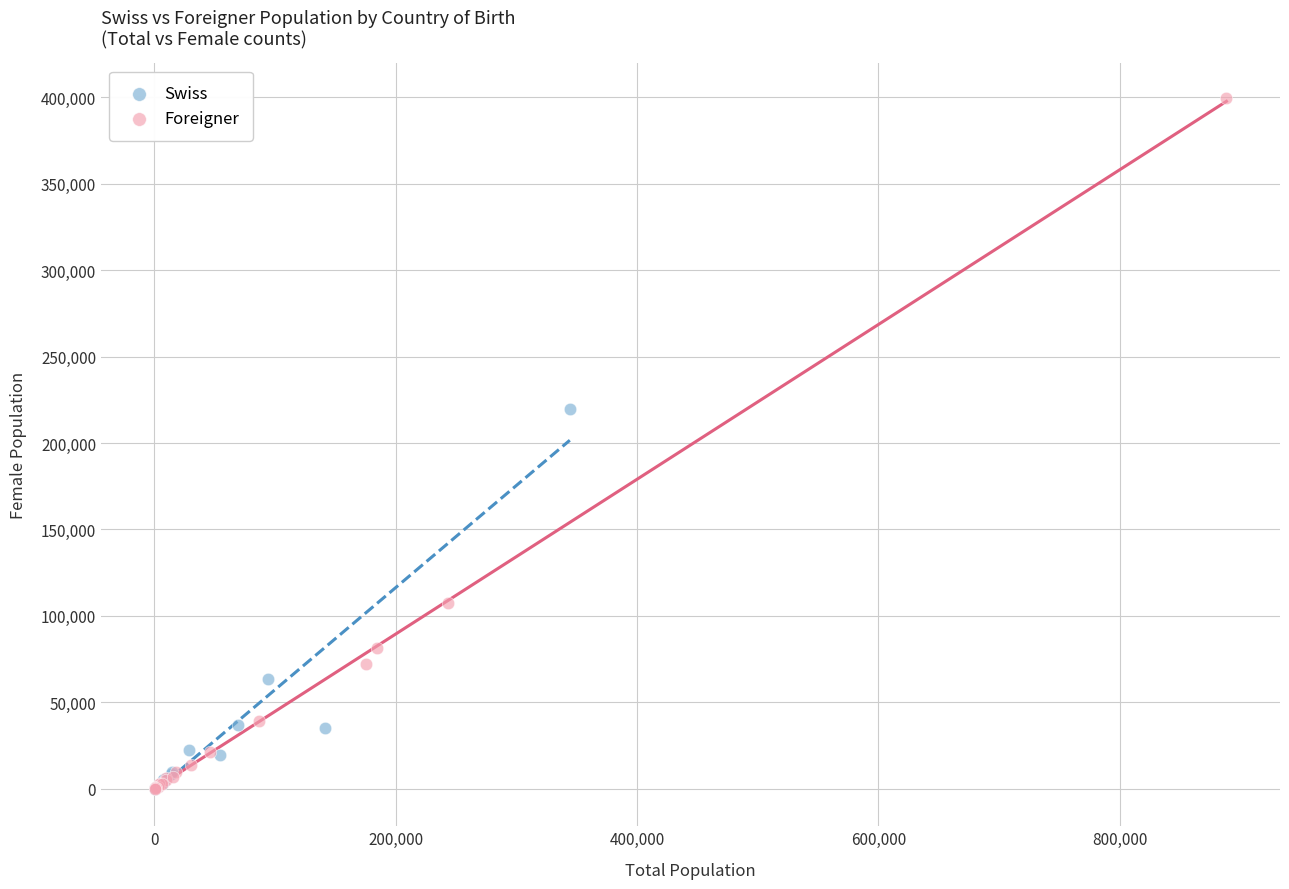

Which series contains the highest Y value?

Foreigner